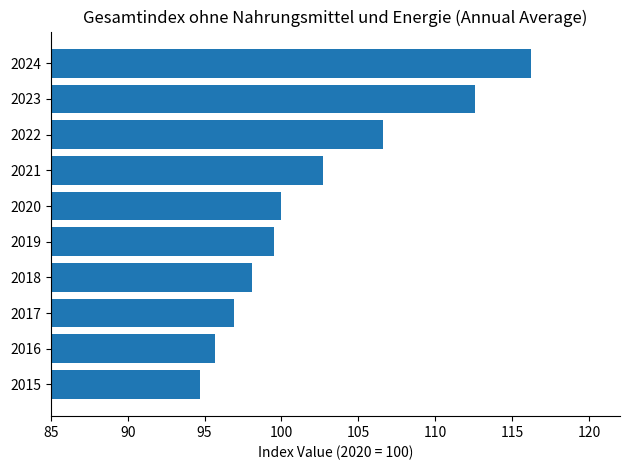

The chart shows a value of 94.7 at 2015. True or false?

True